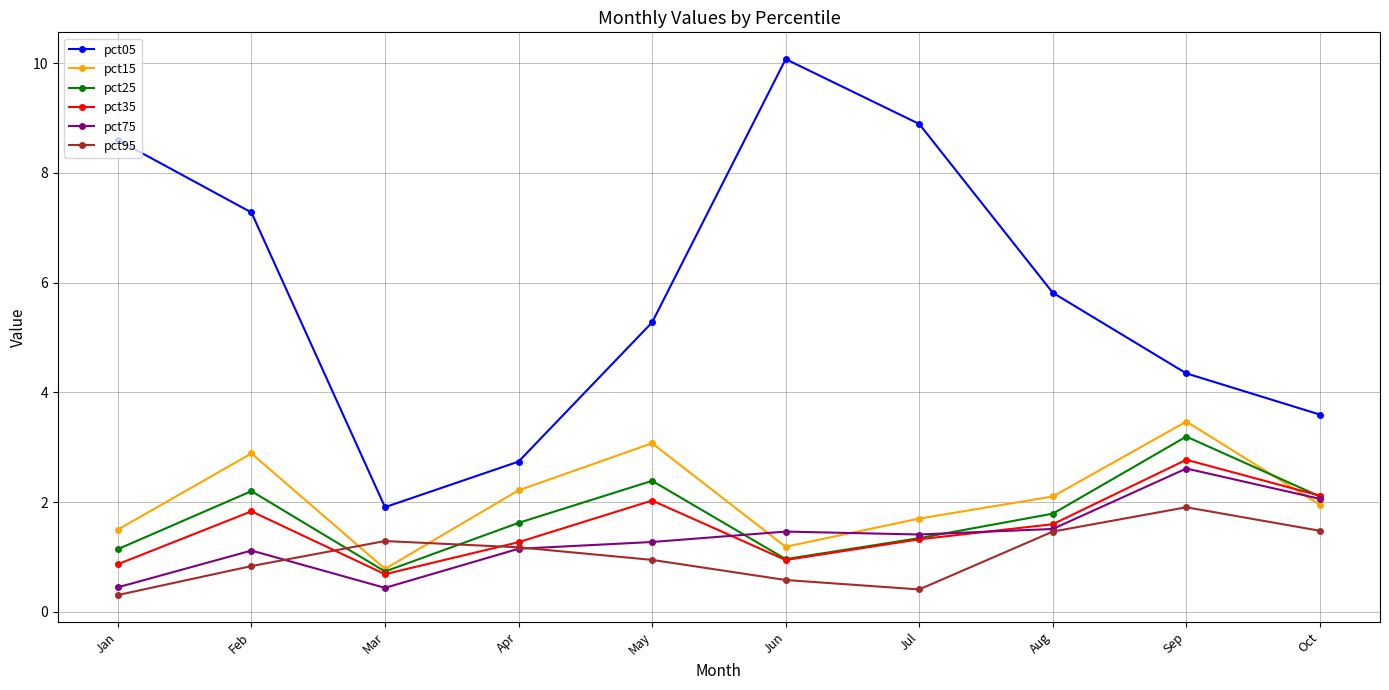

What value does the pct35 series have at Jan?

0.9